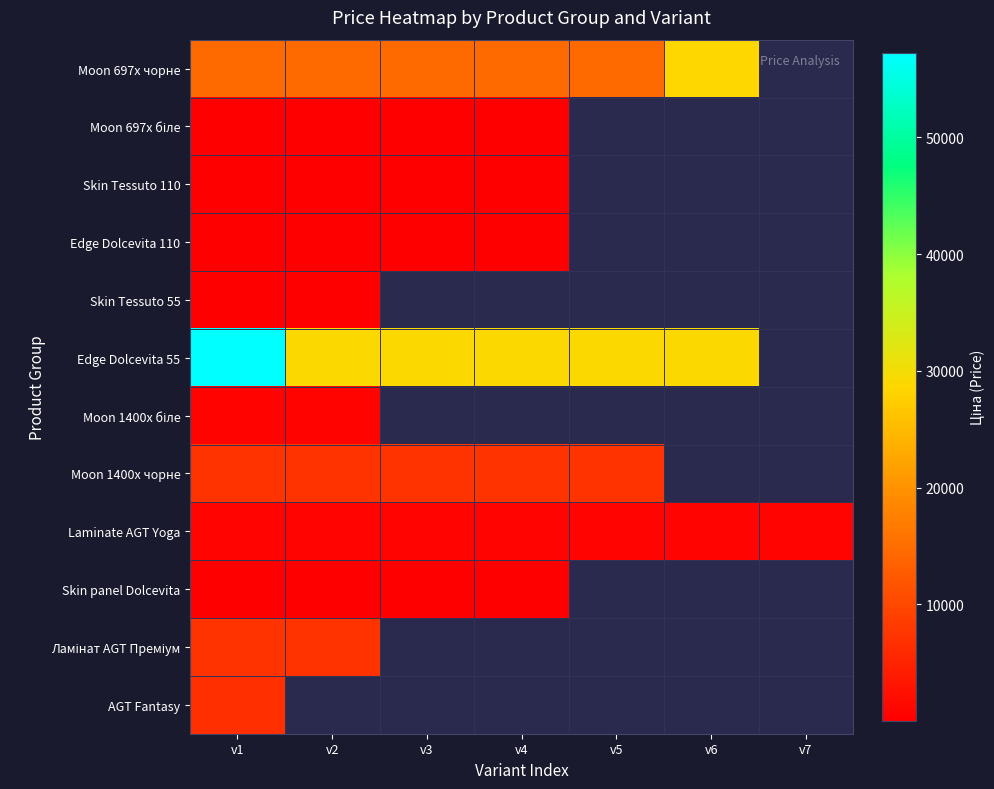

Which label corresponds to the smallest value in the chart?

v1